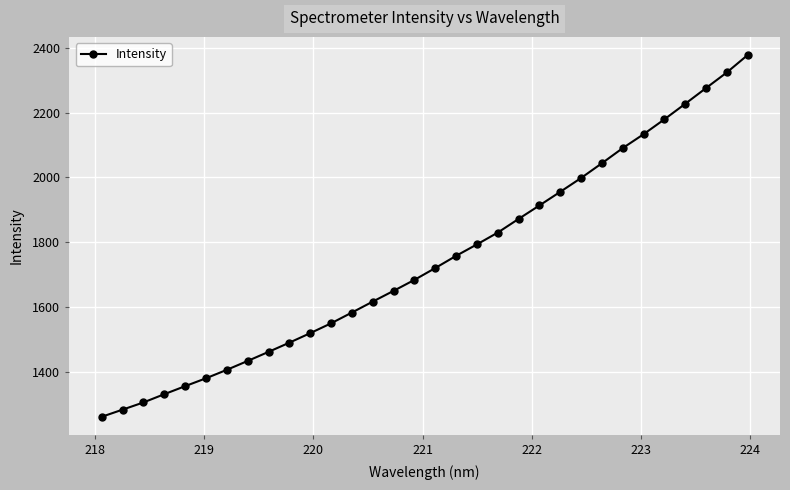

What is the value of the 7th point from the left?

1406.8